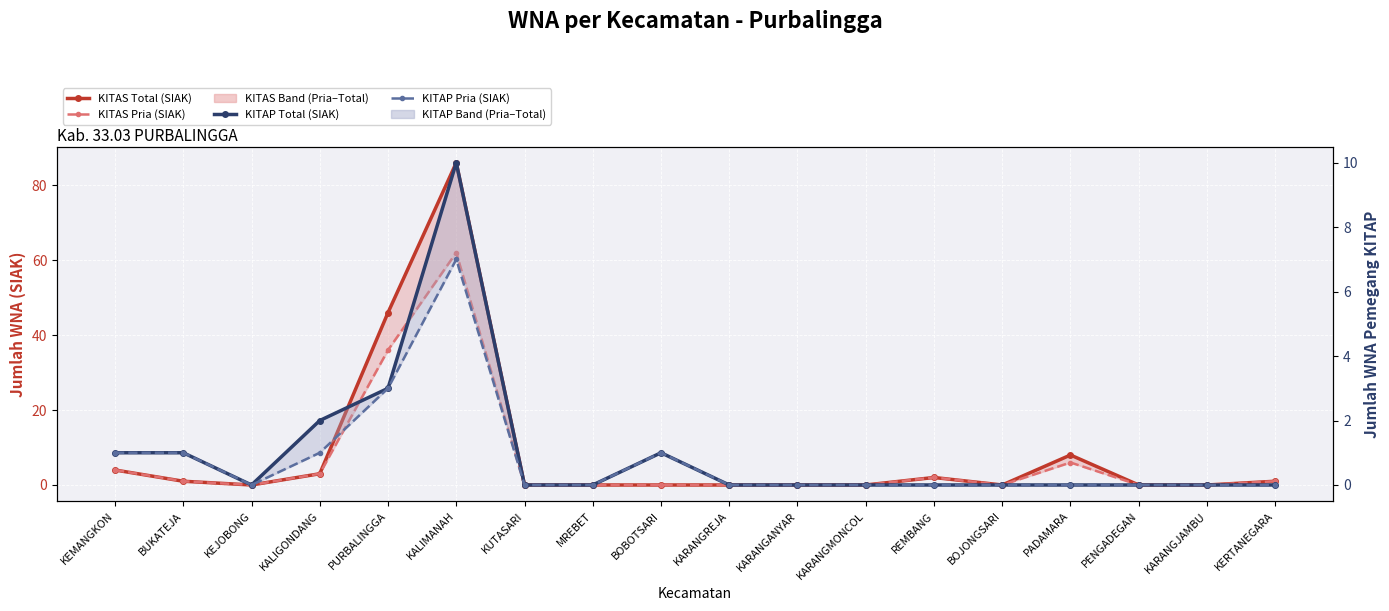

How many categories are shown in the chart?

18